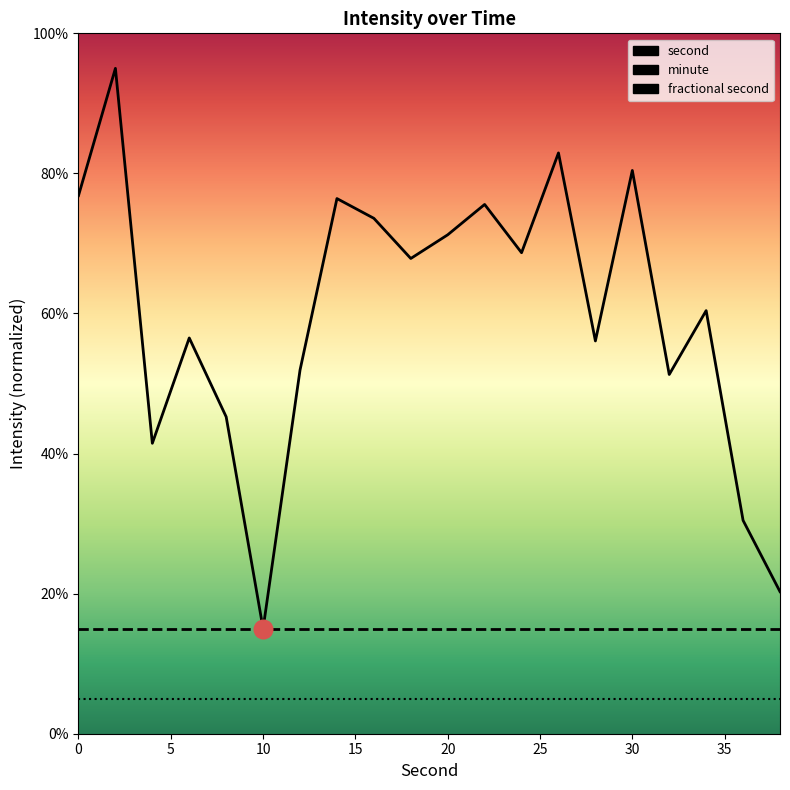

Which series has the largest Y range (max minus min)?

second